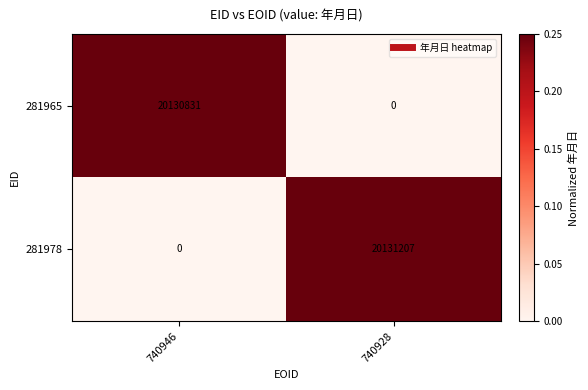

What is the total value across all series at 740928?

20131207